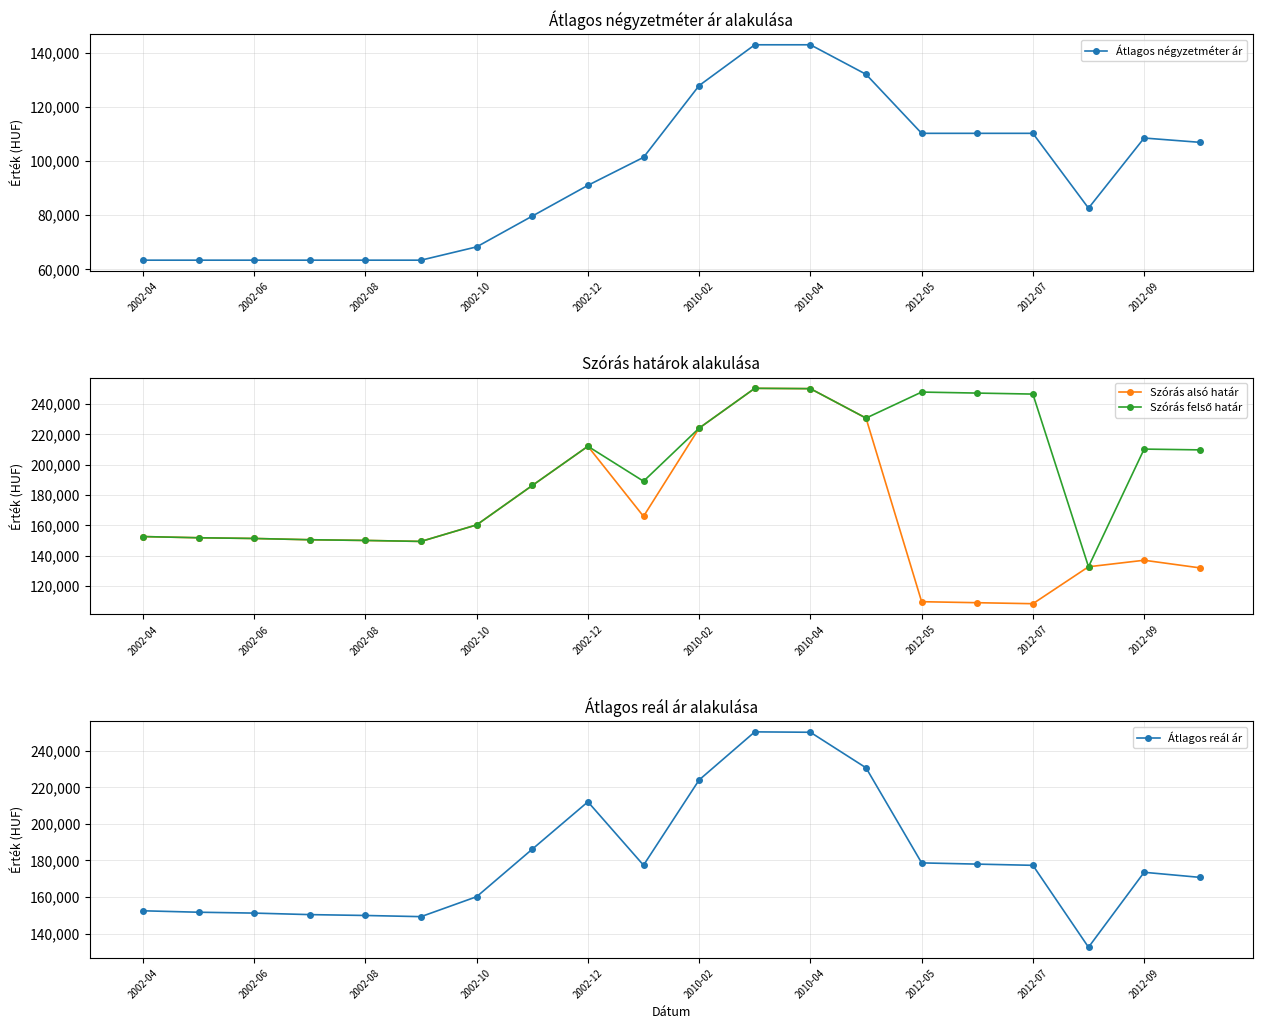

Reading right to left, transcribe all the data shown in this chart.

Átlagos négyzetméter ár: 106846	108433	82539	110166	110166	110166	131960	142857	142857	127806	101298	90964	79604	68243	63333	63333	63333	63333	63333	63333
Szórás alsó határ: 131921	136930	132630	108292	108952	109618	230588	249989	250206	223974	165843	212017	186182	160227	149334	149975	150444	151272	151749	152532
Szórás felső határ: 209649	210170	132630	246412	247072	247738	230588	249989	250206	223974	188993	212017	186182	160227	149334	149975	150444	151272	151749	152532
Átlagos reál ár: 170785	173550	132630	177352	178012	178678	230588	249989	250206	223974	177418	212017	186182	160227	149334	149975	150444	151272	151749	152532